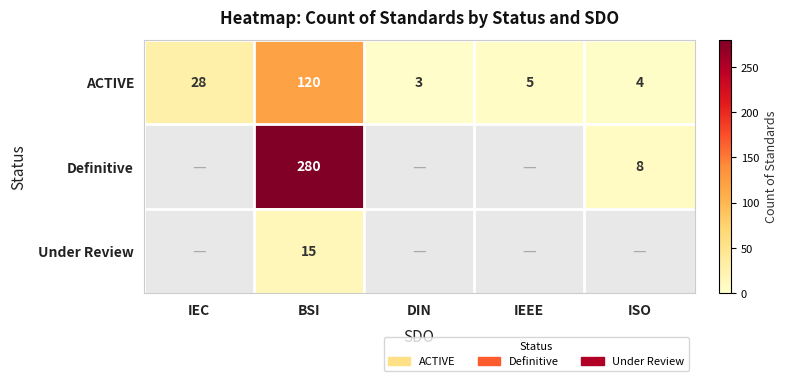

Is the value of Definitive at ISO greater than the value of ACTIVE at BSI?

No